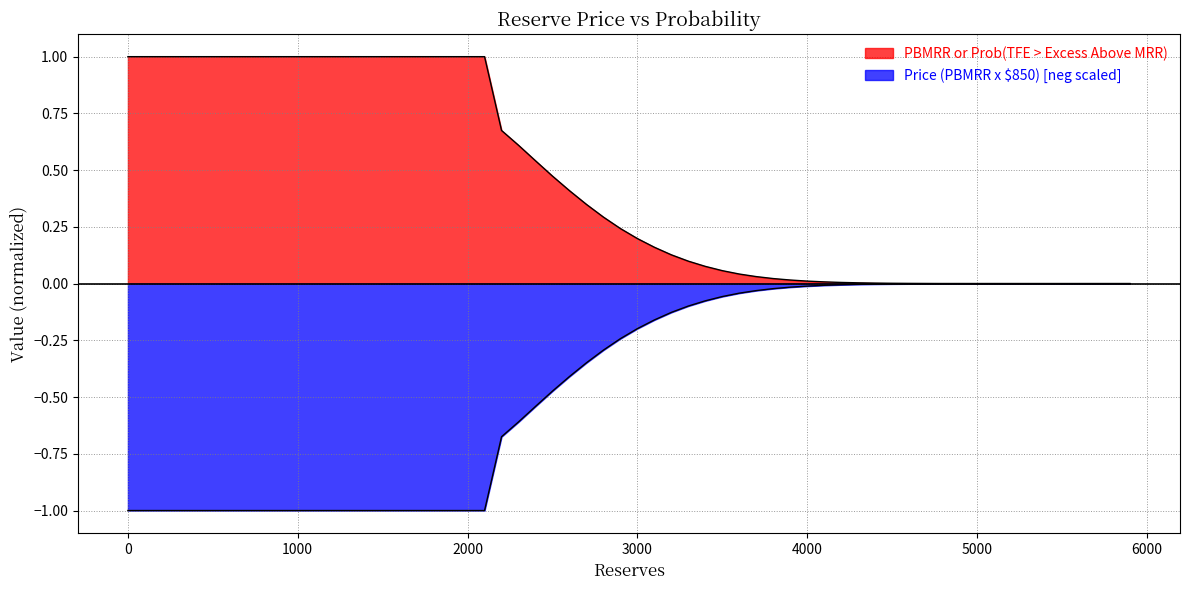

The value of PBMRR or Prob(TFE > Excess Above MRR) at 4200 is 0.0. True or false?

True